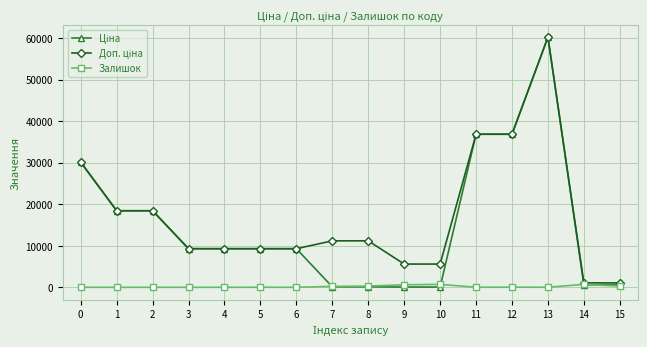

At which category does the chart reach its peak across all series?

13